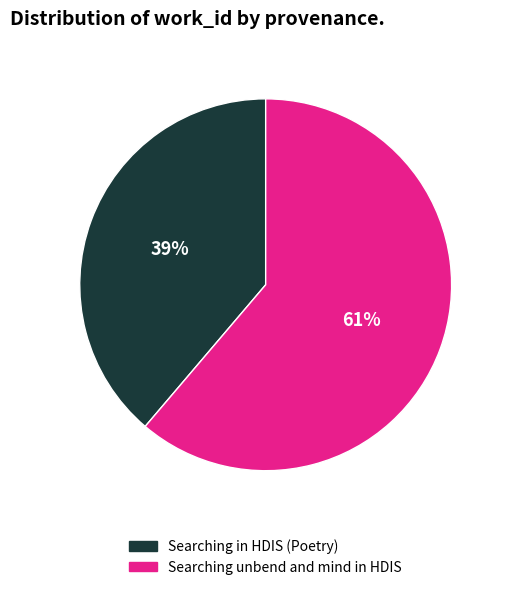

Which has a higher value, Searching in HDIS (Poetry) or Searching unbend and mind in HDIS?

Searching unbend and mind in HDIS